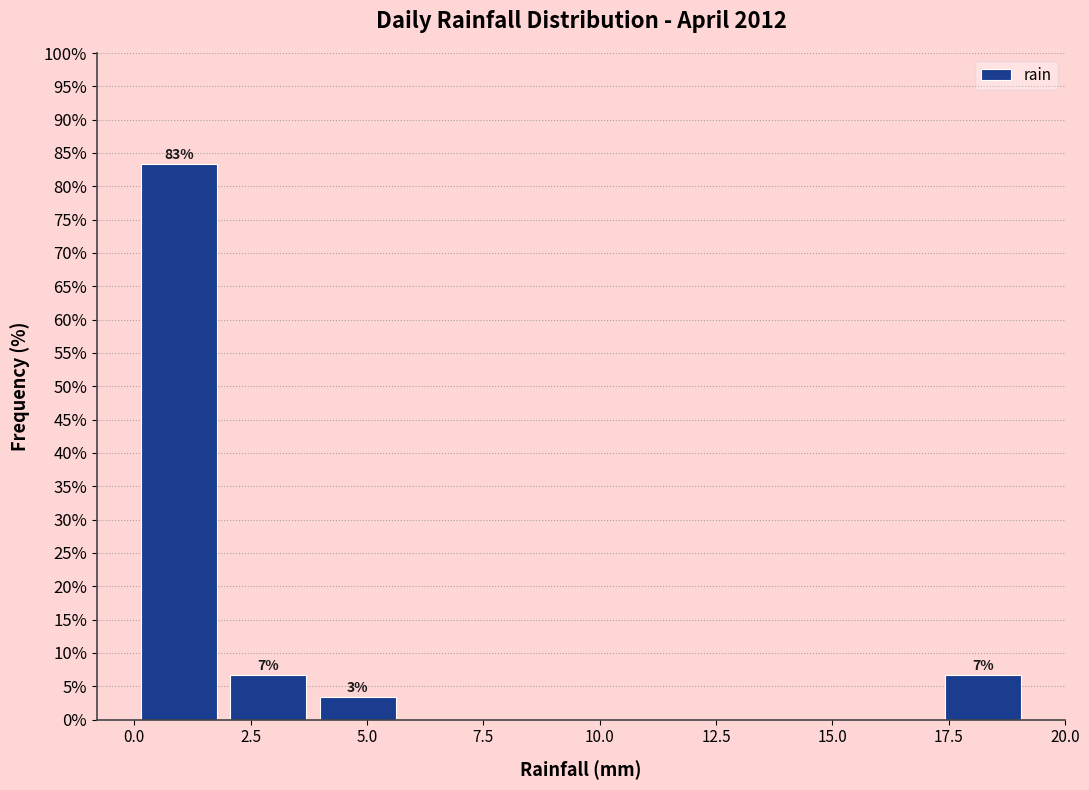

Around what value on the x-axis is the tallest bar? Give the approximate position of its centre, as read against the axis.

1.0